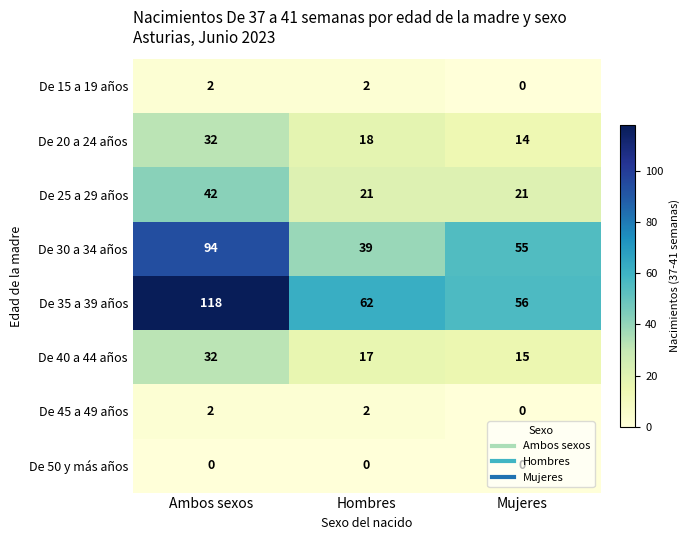

List the labels in order of De 40 a 44 años value, smallest first.

Mujeres, Hombres, Ambos sexos